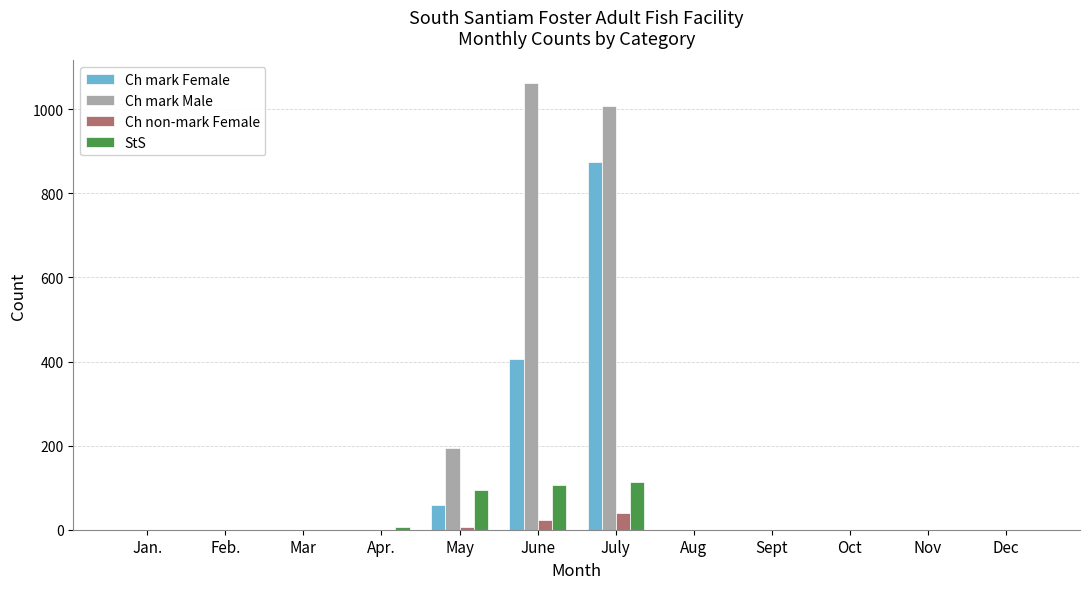

Which category has the highest value across all series?

June